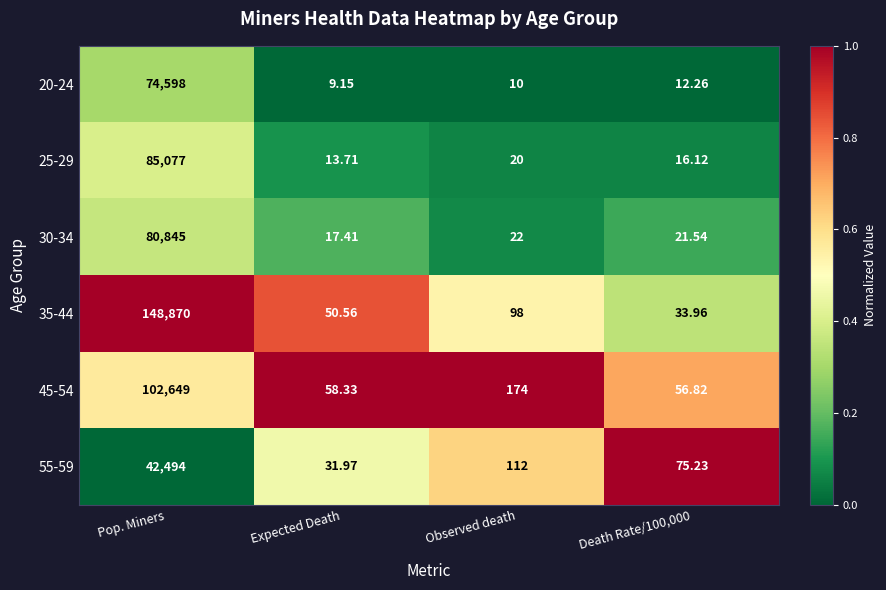

Where does the 20-24 series first go above 12?

Pop. Miners